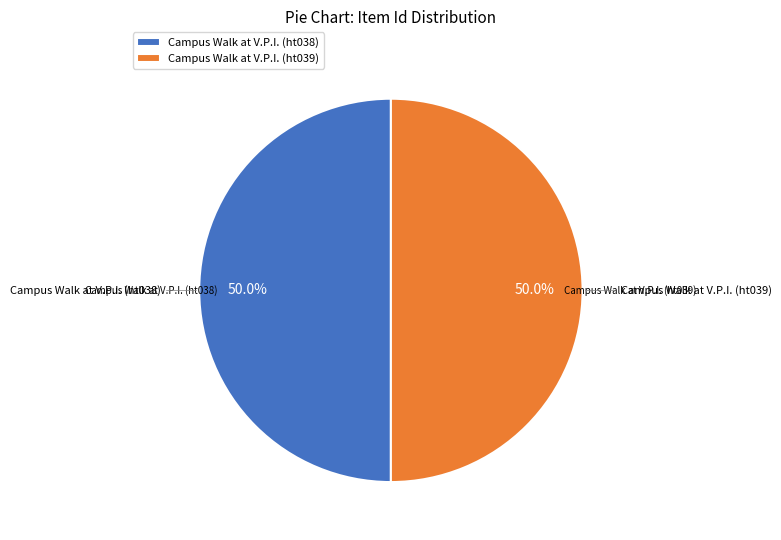

To the nearest percent, what percentage of the pie is Campus Walk at V.P.I. (ht039)?

50%